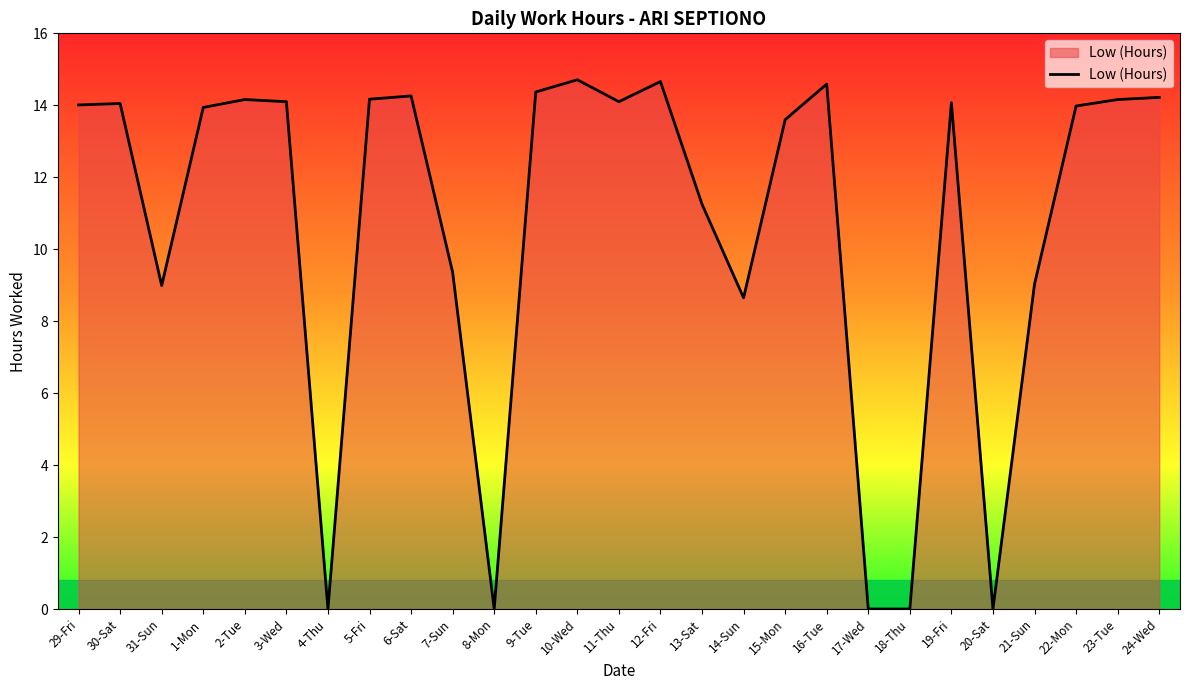

What is the difference between the values at 17-Wed and 3-Wed?

14.1